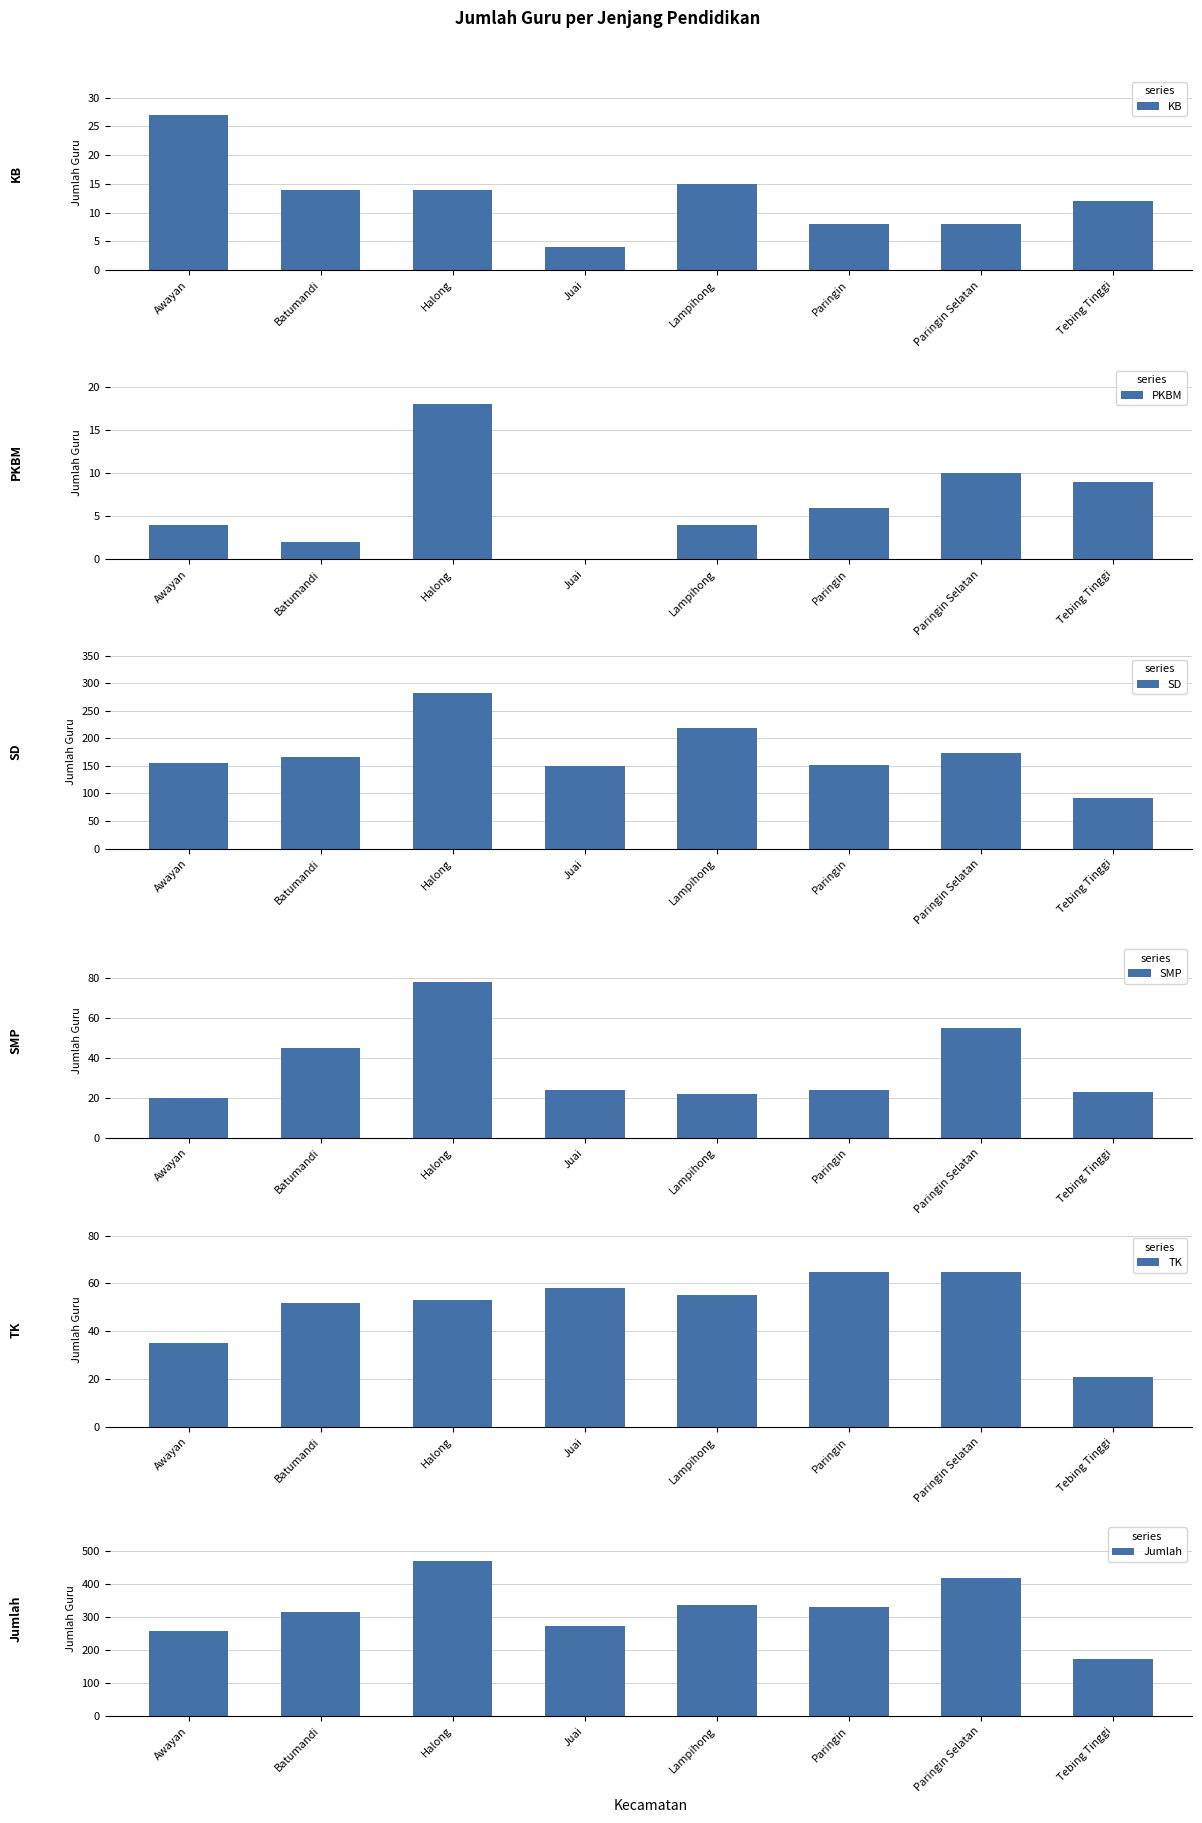

Are the bars horizontal?

No